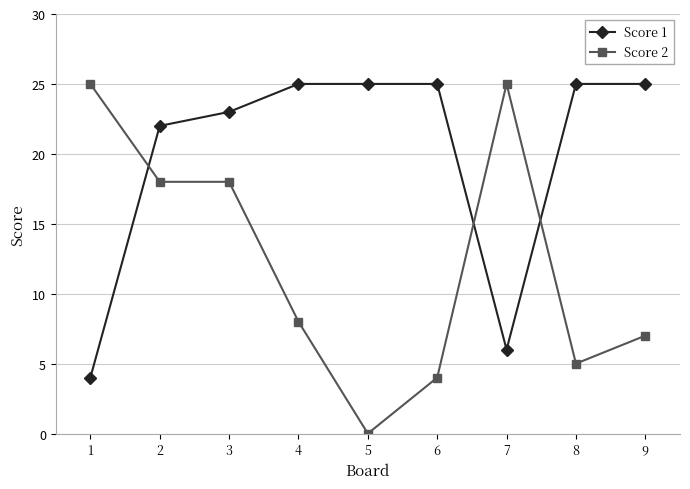

What is the value of the Score 2 point at the 3rd from the left?

18